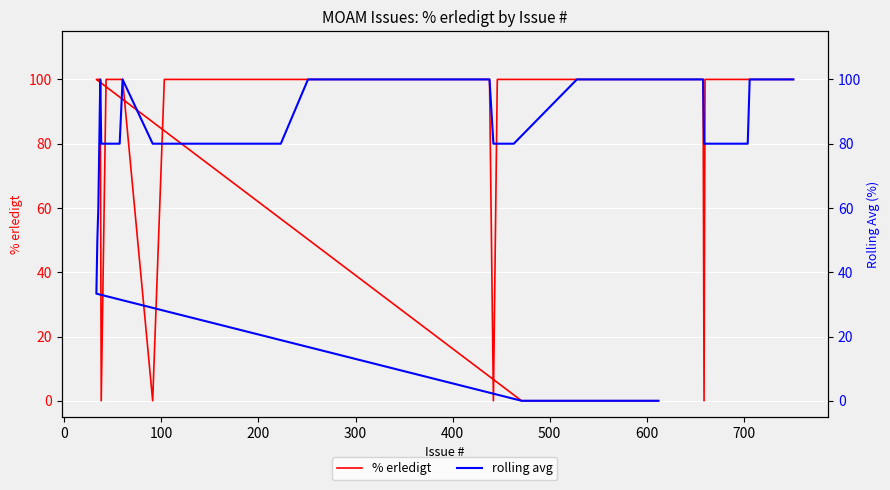

Is the value of % erledigt at 27 greater than the value of rolling avg at 30?

No